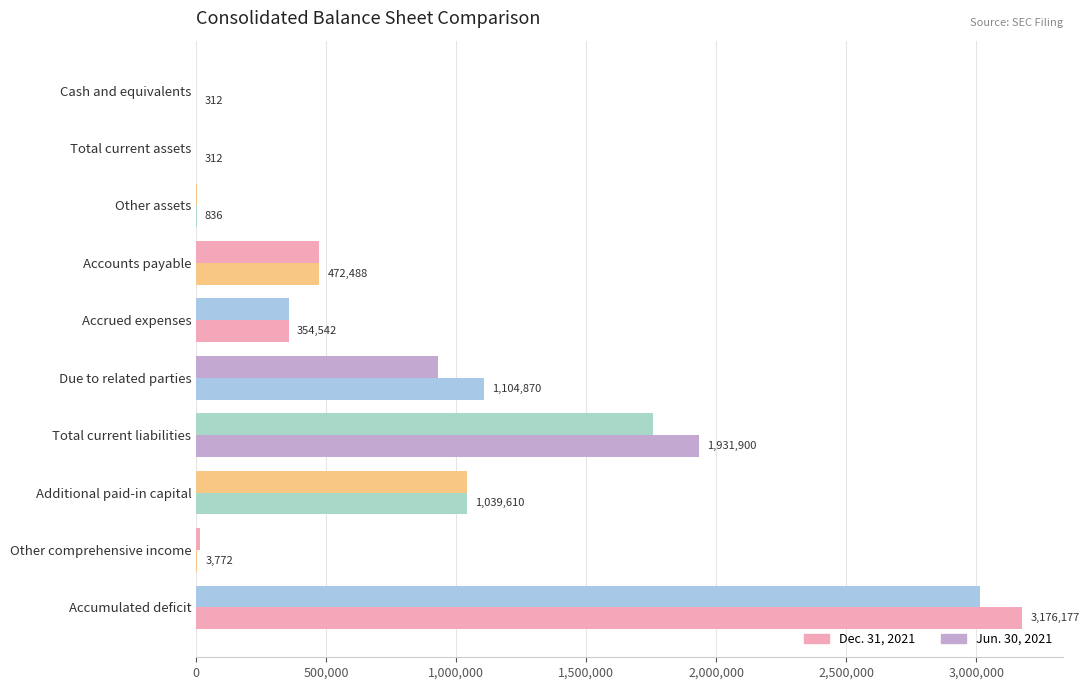

How many distinct data groups are displayed?

2